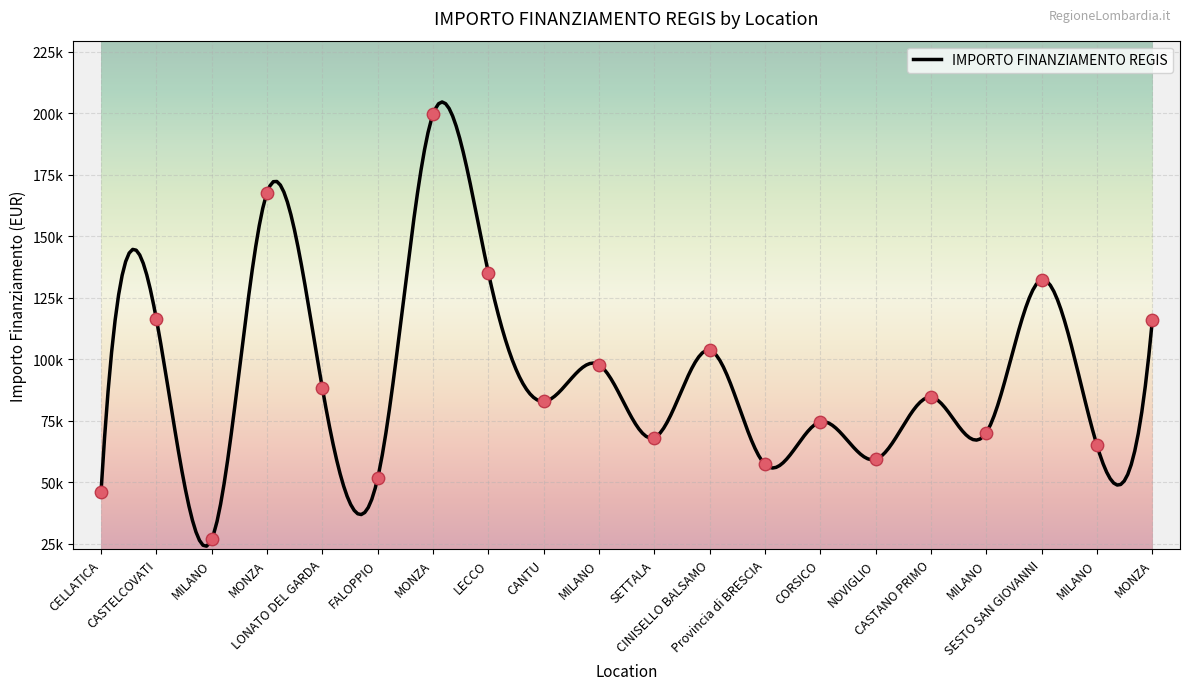

What is the change in value from CASTANO PRIMO to SESTO SAN GIOVANNI?

+47740.9